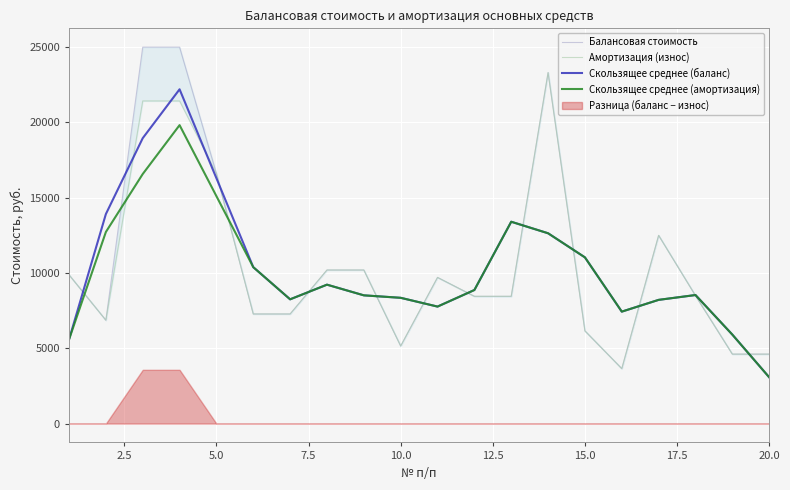

What is the minimum value for Скользящее среднее (амортизация)?

3076.3